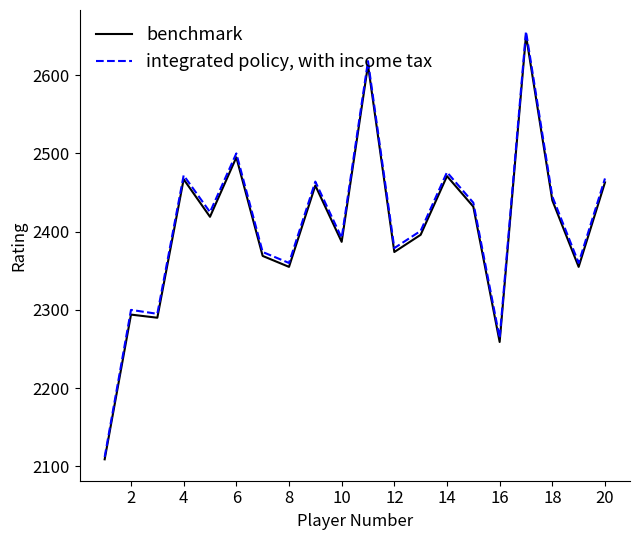

What is the difference between the maximum and minimum values in the benchmark series?

542